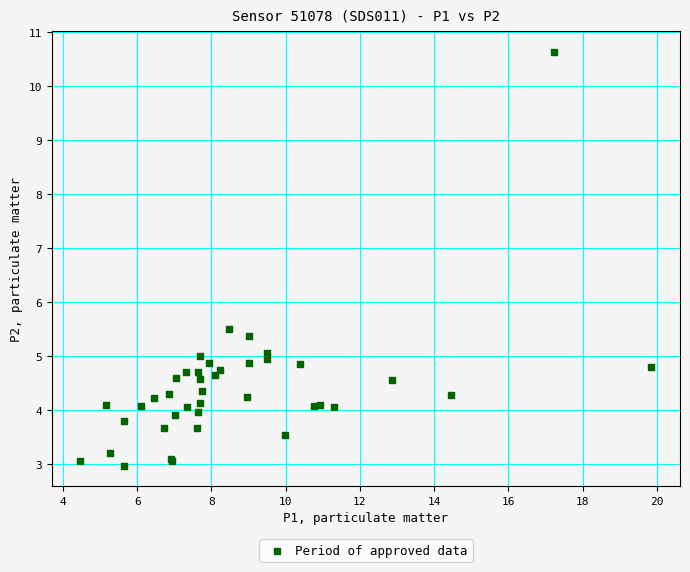

What Y value in the scatter plot is closest to 6?

5.5